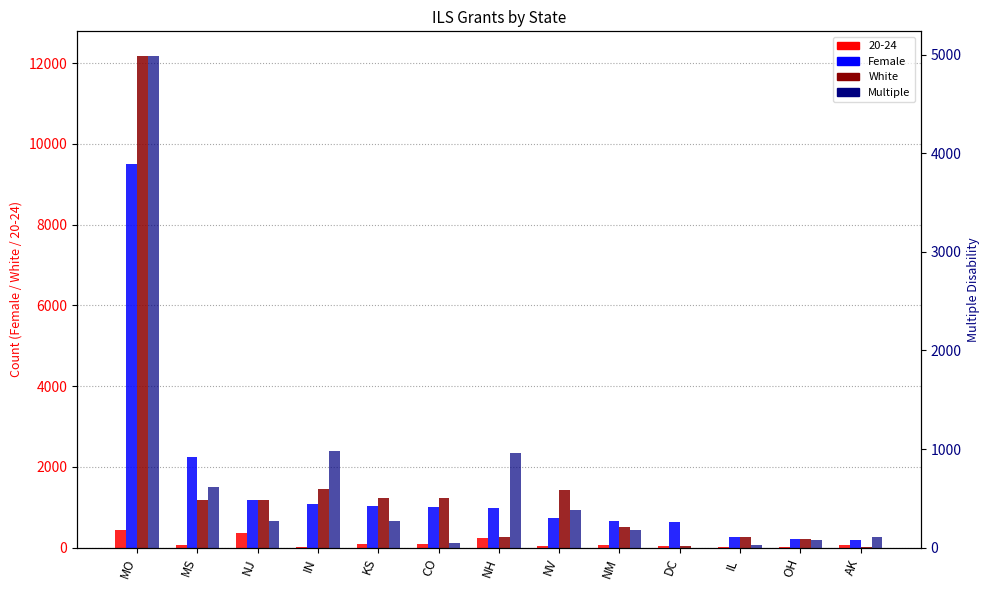

What position from the right is DC?

4